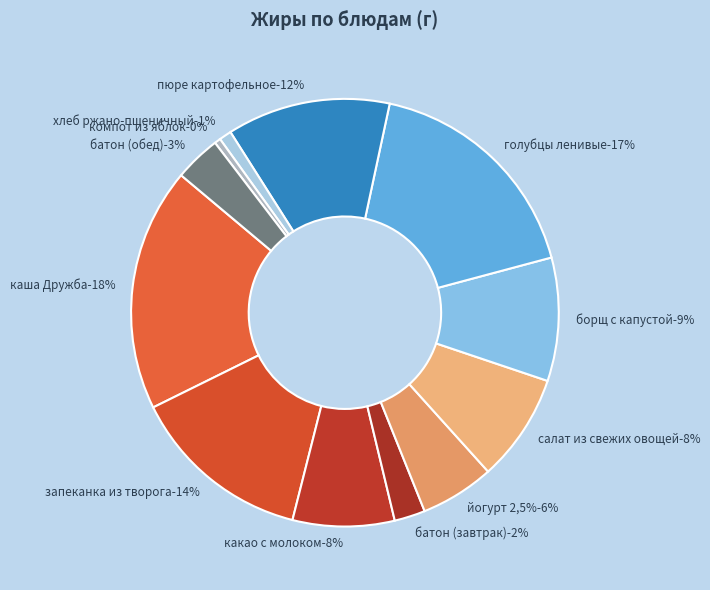

Which slice is the largest?

каша Дружба